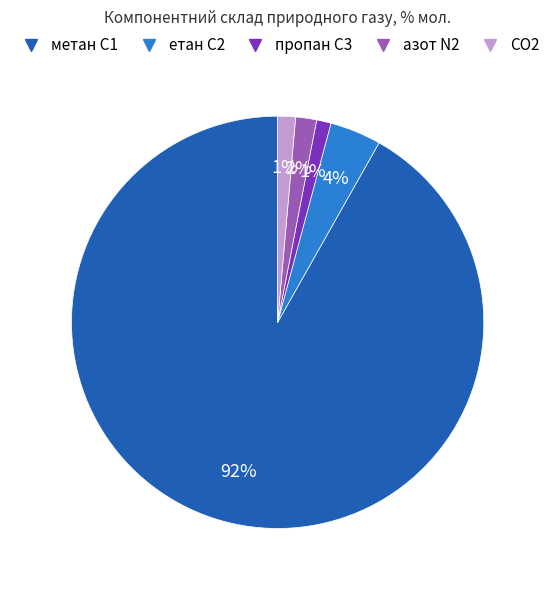

Count the number of slices in the pie.

5